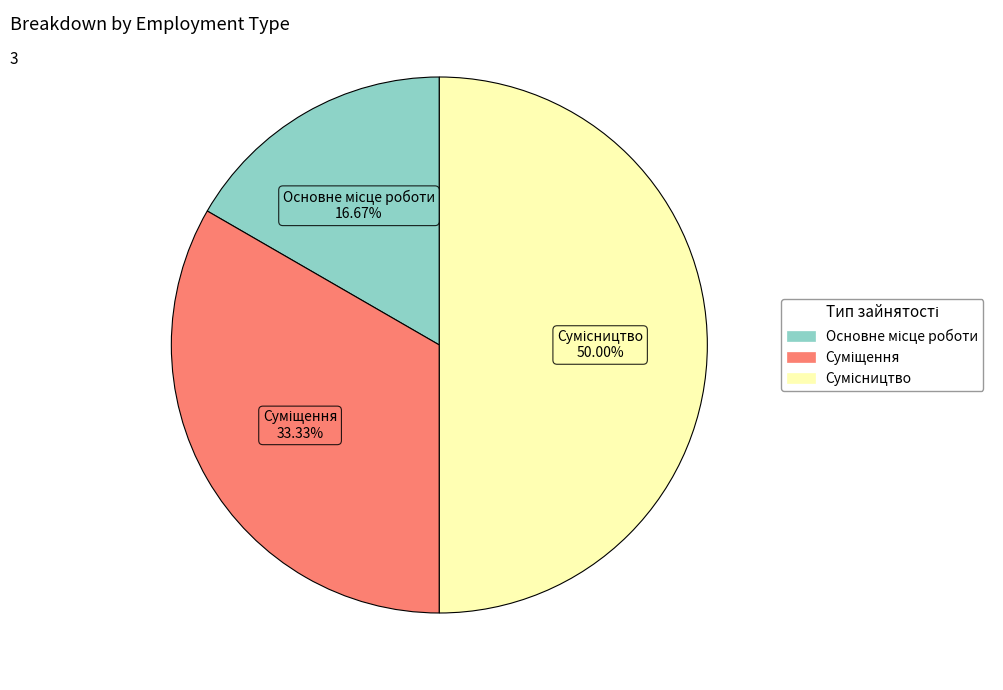

How many slices are in this pie chart?

3